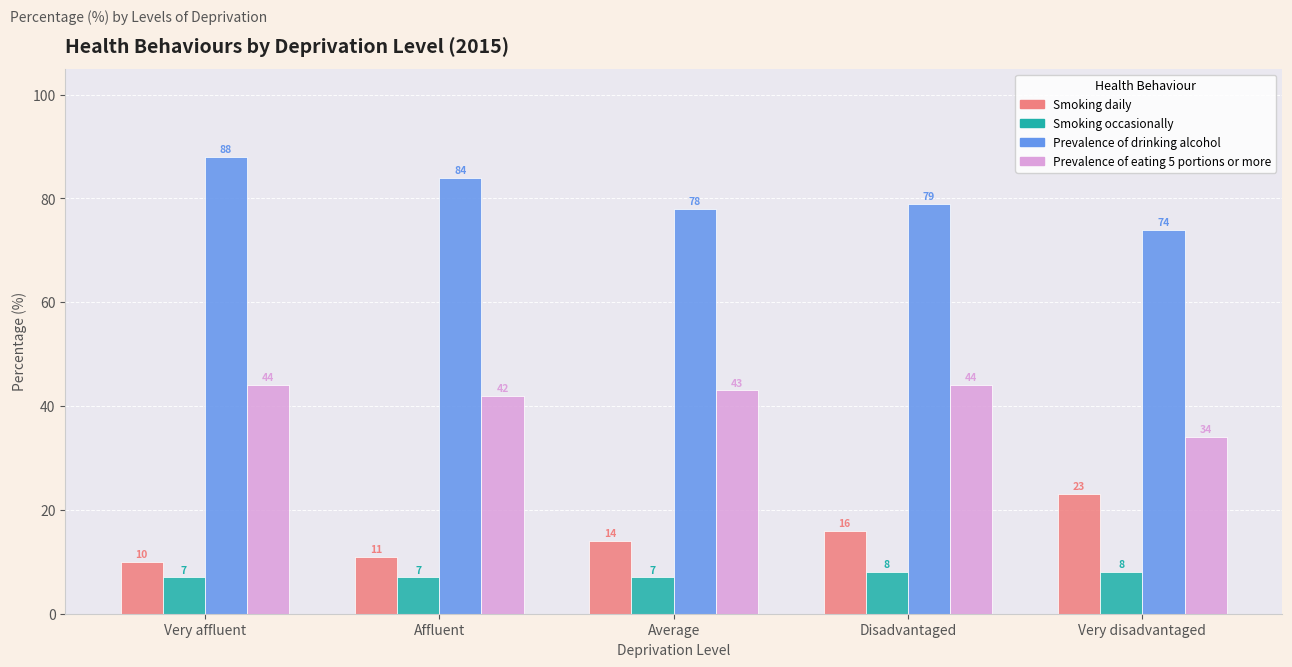

Count the number of data series in this chart.

4